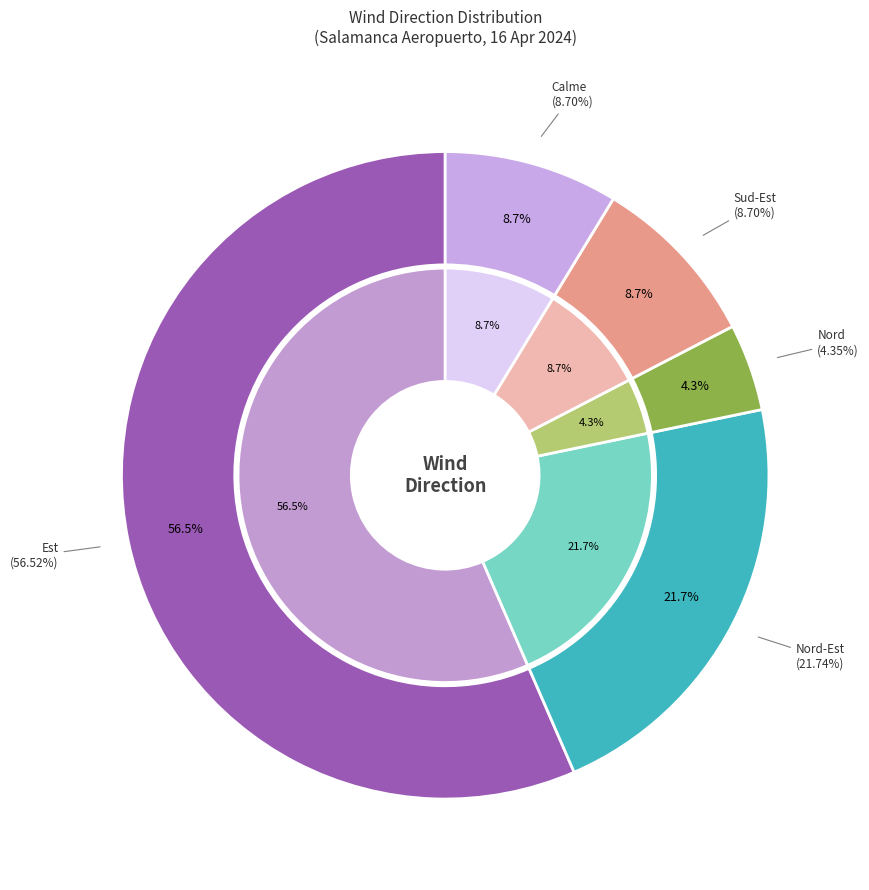

Count the number of slices in the pie.

5